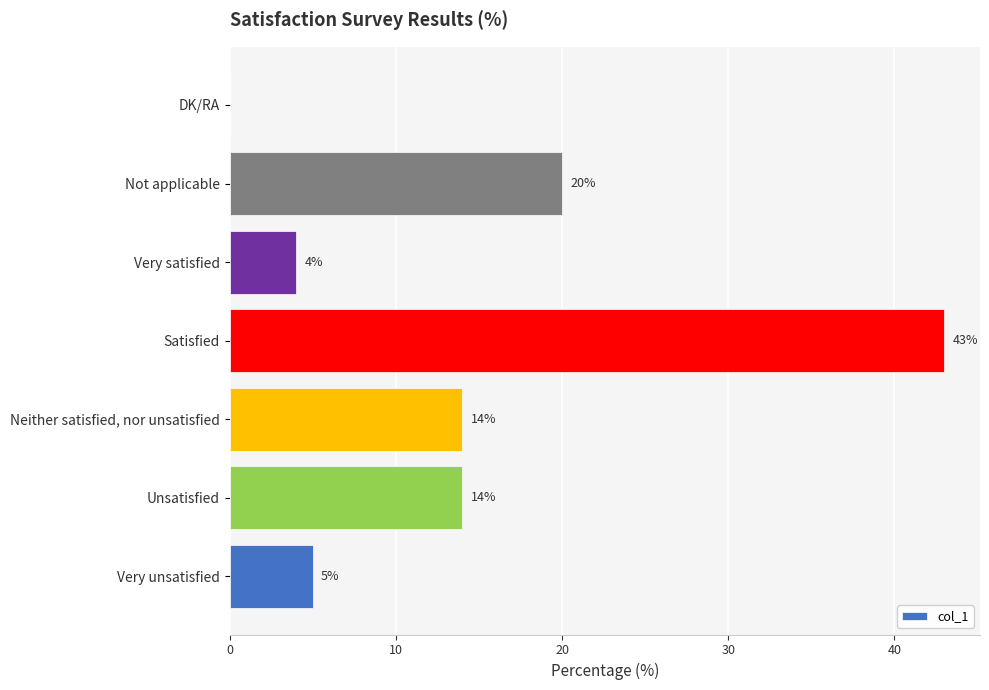

Reading bottom to top, list all the values displayed in this chart.

Very unsatisfied=5	Unsatisfied=14	Neither satisfied, nor unsatisfied=14	Satisfied=43	Very satisfied=4	Not applicable=20	DK/RA=0